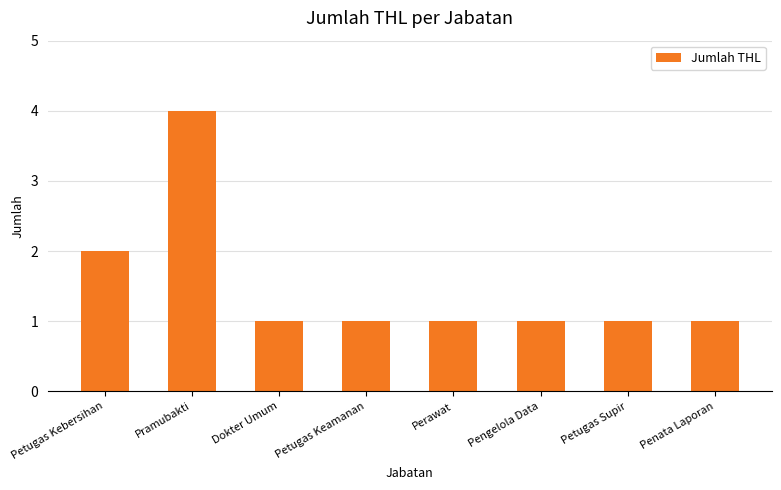

How many series are shown in this chart?

1